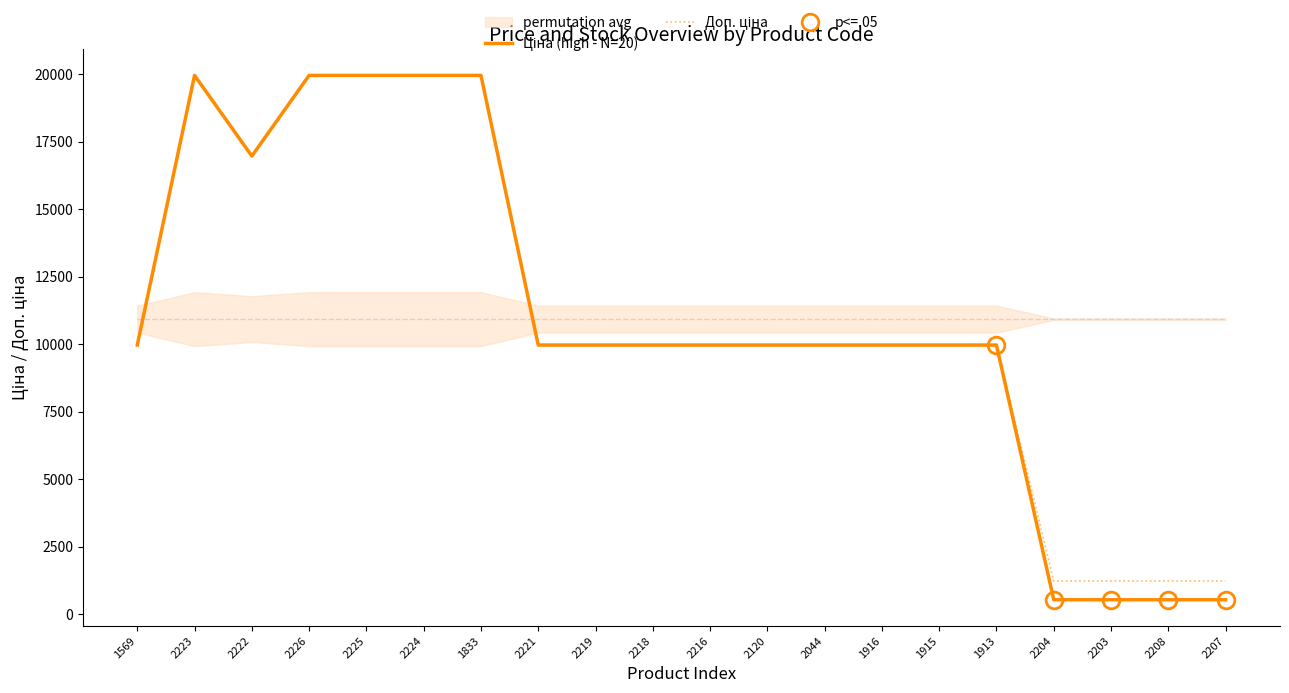

Rank the series by their maximum value, from lowest to highest.

Ціна (high - N=20), Доп. ціна